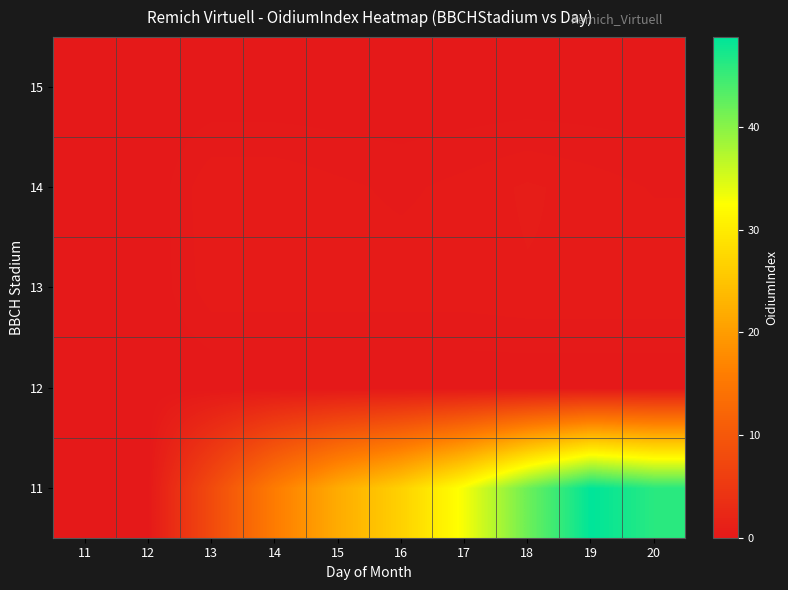

Reading left to right, list all the values displayed in this chart.

11: 11=0.0	12=0.0	13=7.9	14=15.7	15=21.9	16=26.6	17=33.1	18=41.7	19=48.7	20=46.0
12: 11=0.0	12=0.0	13=0.0	14=0.0	15=0.0	16=0.0	17=0.0	18=0.0	19=0.0	20=0.0
13: 11=0.0	12=0.0	13=0.5	14=0.5	15=0.5	16=0.5	17=0.5	18=0.6	19=0.6	20=0.6
14: 11=0.0	12=0.0	13=0.6	14=0.6	15=0.4	16=0.3	17=0.5	18=0.6	19=0.5	20=0.4
15: 11=0.0	12=0.0	13=0.0	14=0.0	15=0.0	16=0.0	17=0.0	18=0.0	19=0.0	20=0.0